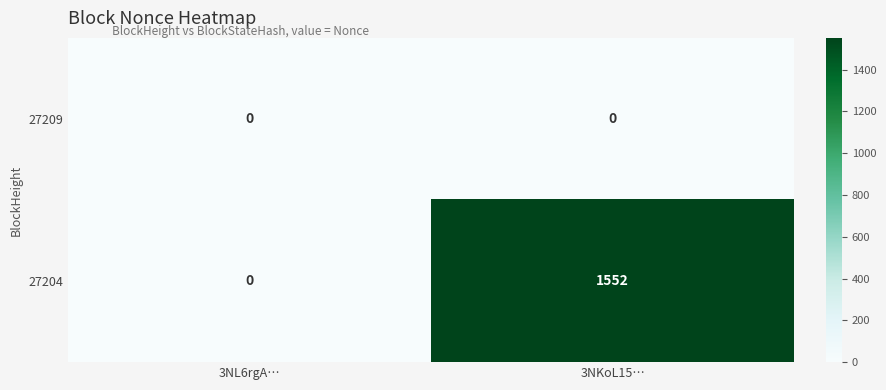

What is the greatest value displayed?

1552